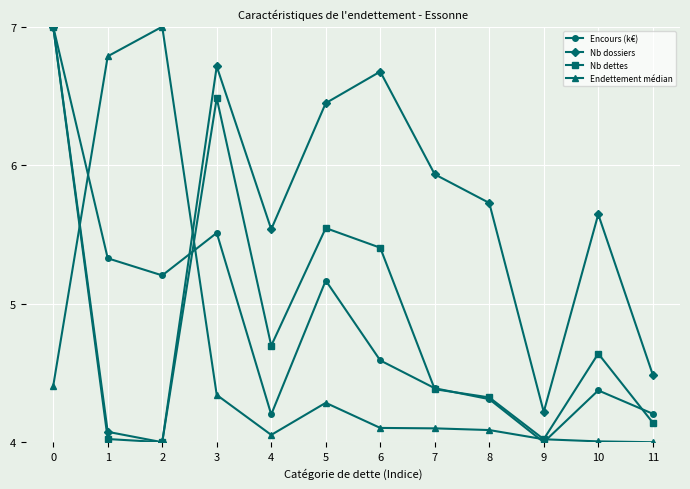

What is the value of the Endettement médian point at the 1st from the left?

4.4